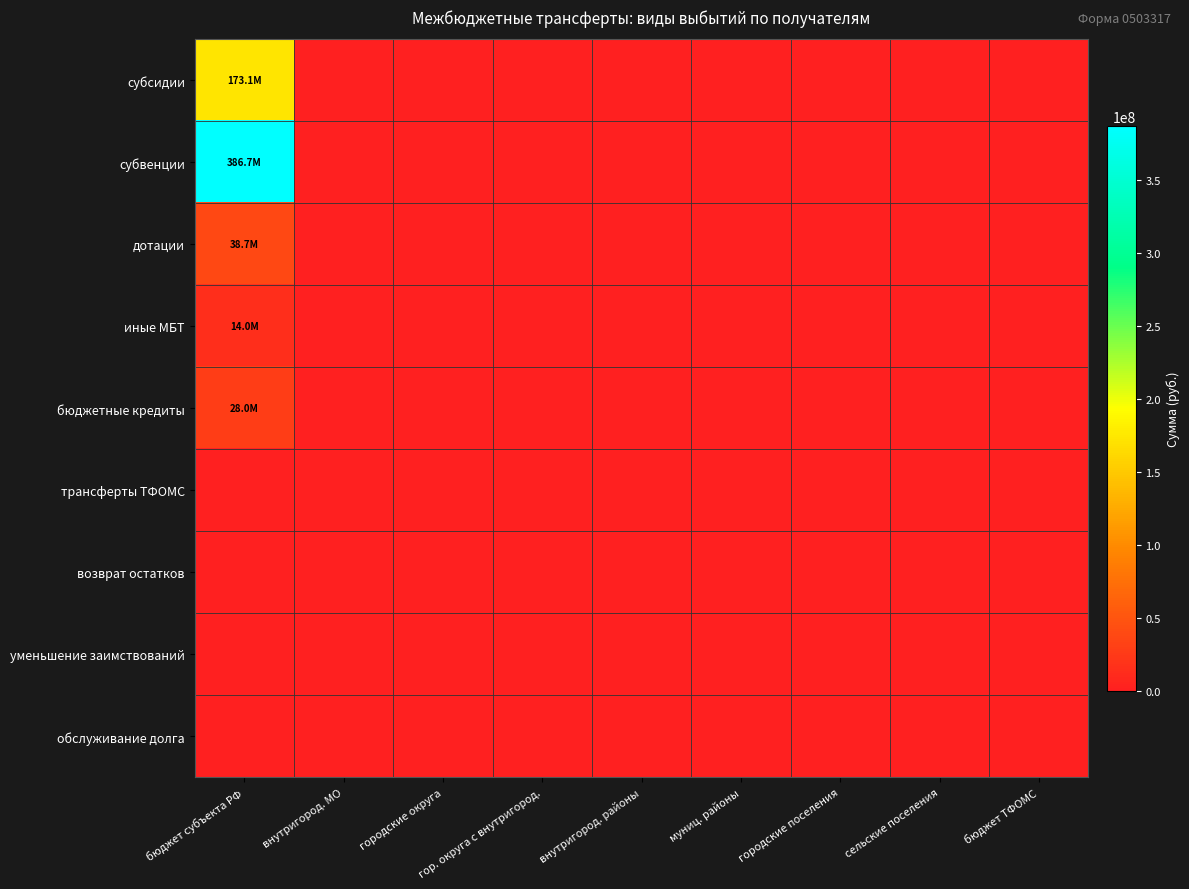

At which category is the sum across all series the highest?

бюджет субъекта РФ